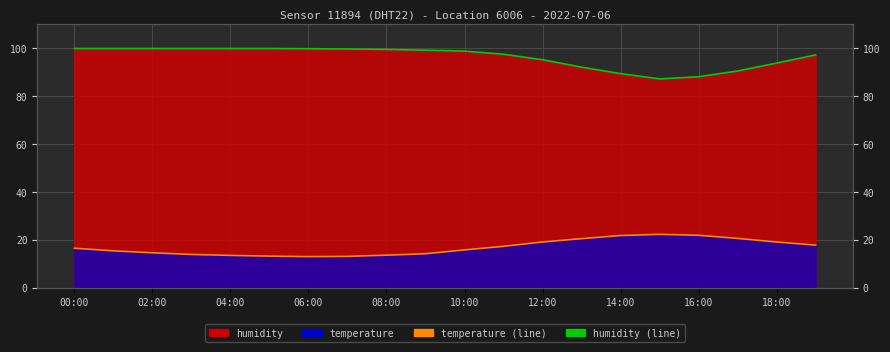

Rank the series at 15 from lowest to highest value.

temperature (line), humidity (line)